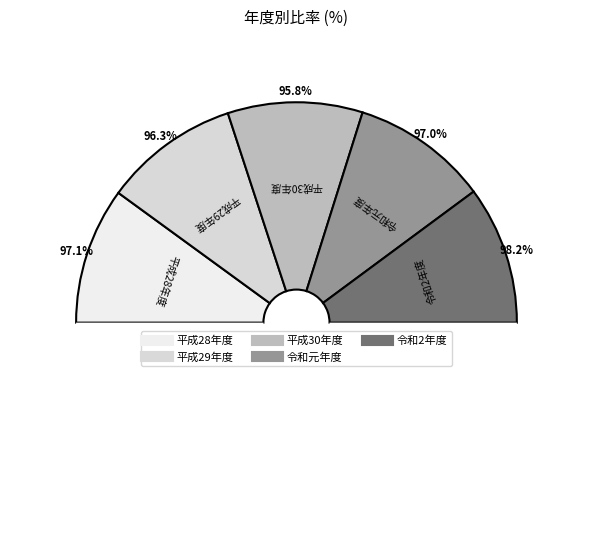

How many slices are in this pie chart?

5